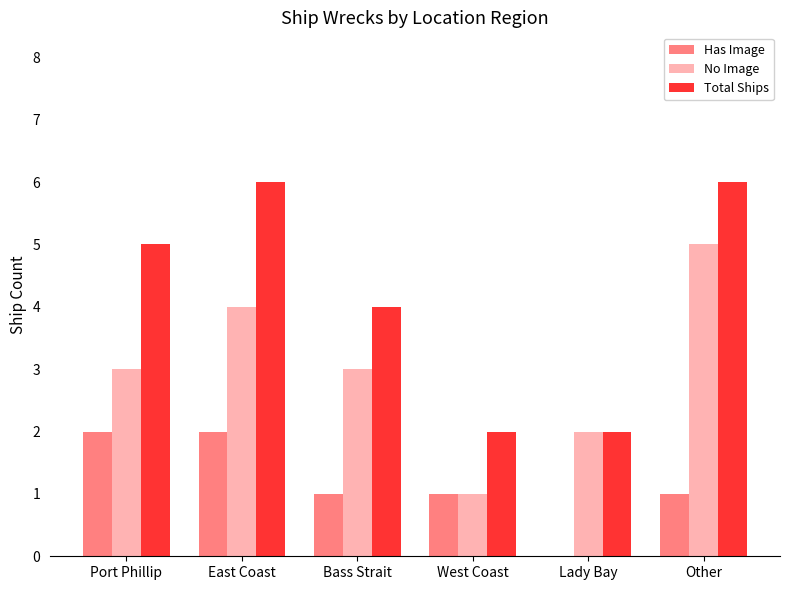

What are all the series names shown in the legend?

Has Image, No Image, Total Ships